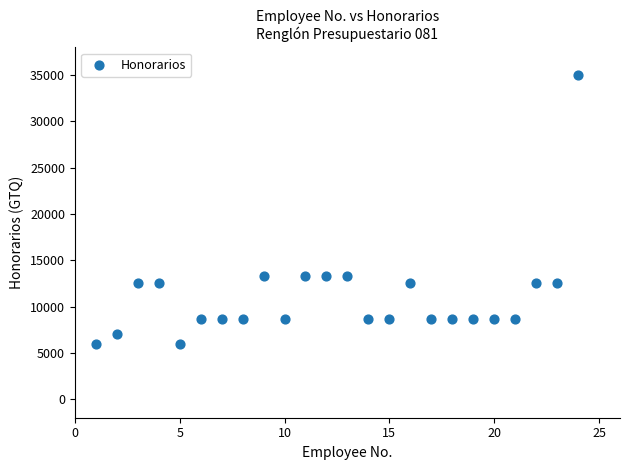

What is the range of Y values (max minus min)?

29000